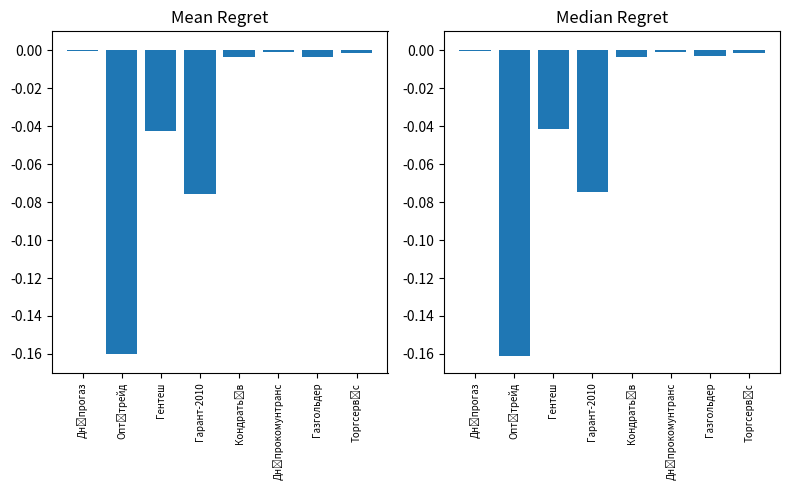

What is the difference between the second highest and second lowest values in the Загальна сума series?

0.1